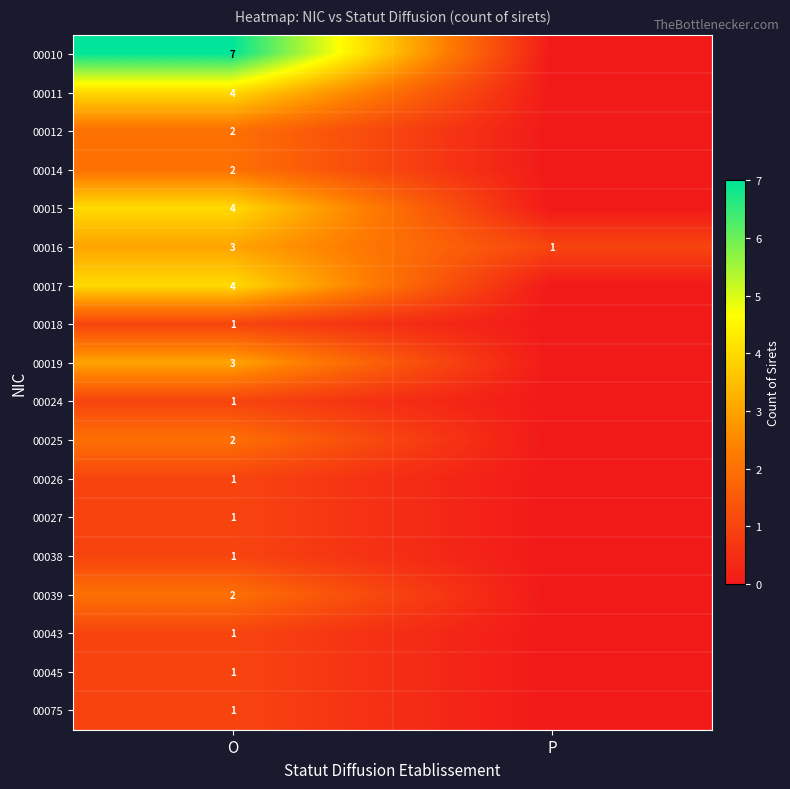

What is the spread (max minus min) of values at O?

6